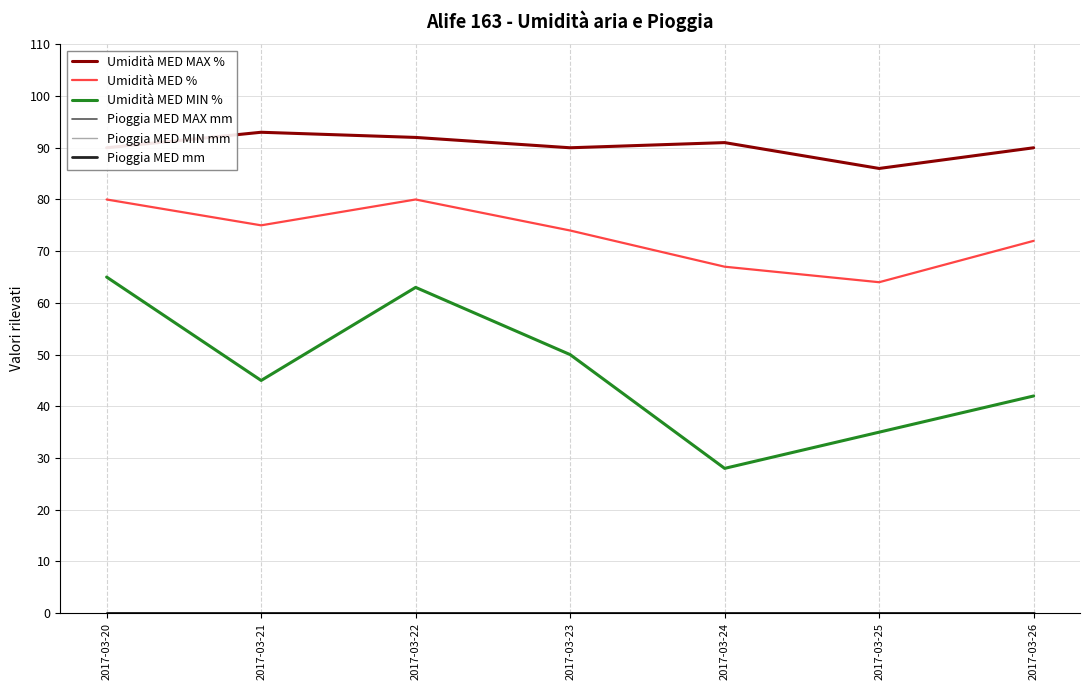

What is the average value of the Umidità MED % series?

73